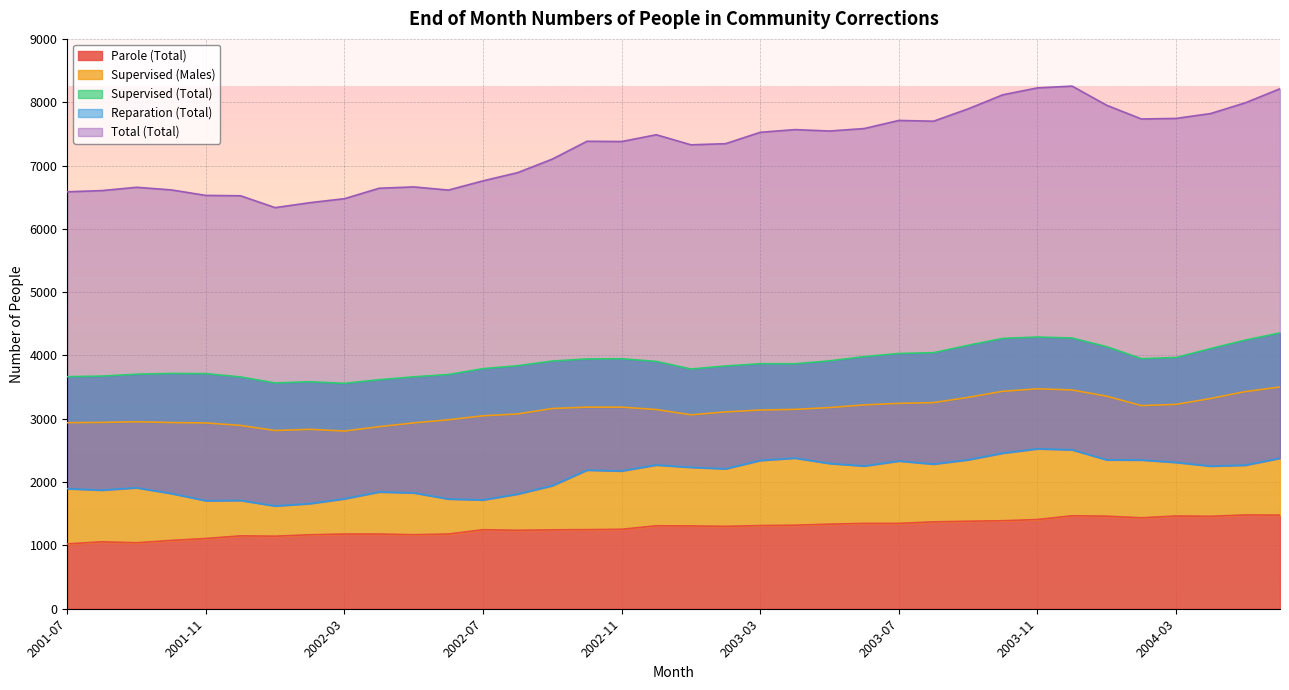

What is the label of the 16th point from the right?

2003-03